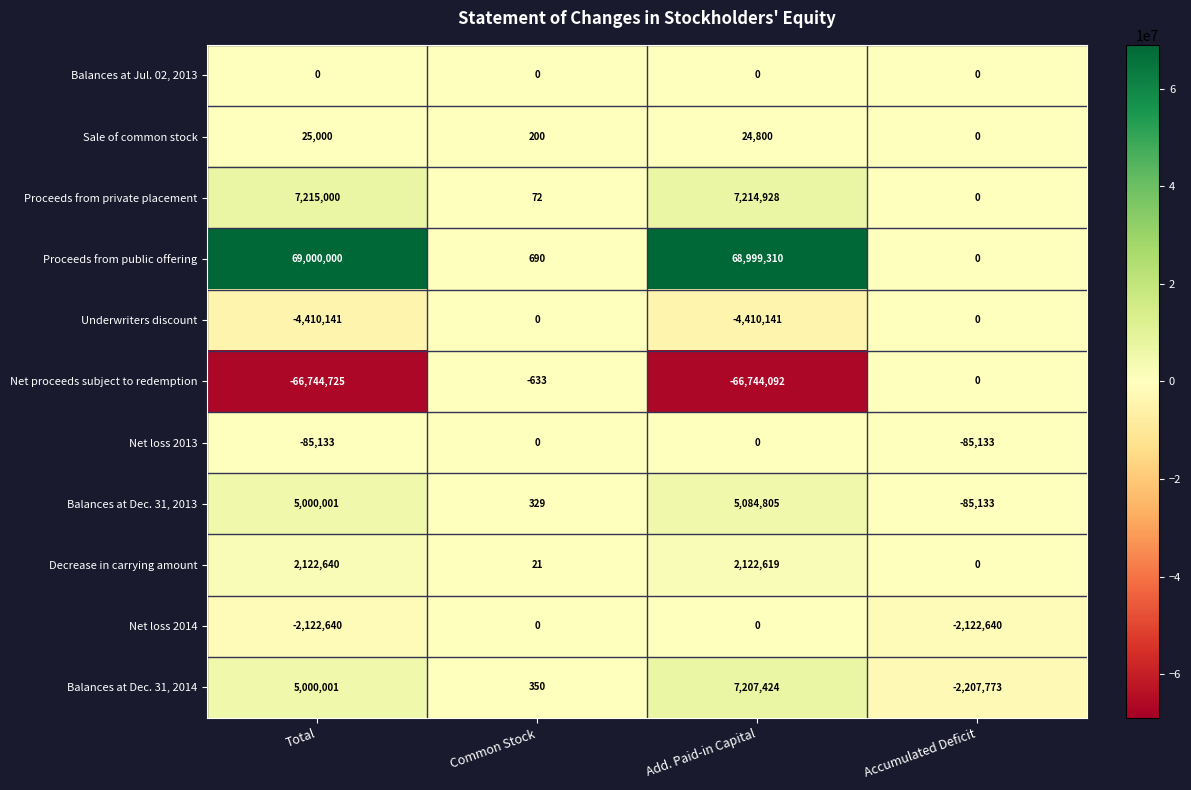

How many distinct data groups are displayed?

11